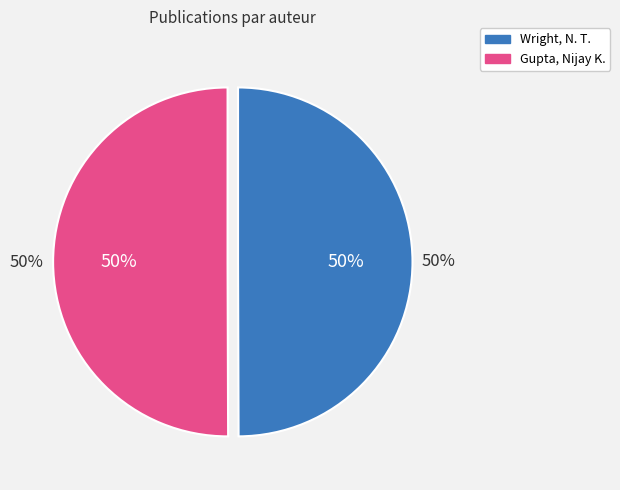

Do Gupta, Nijay K. and Wright, N. T. together represent more than half of the pie?

Yes